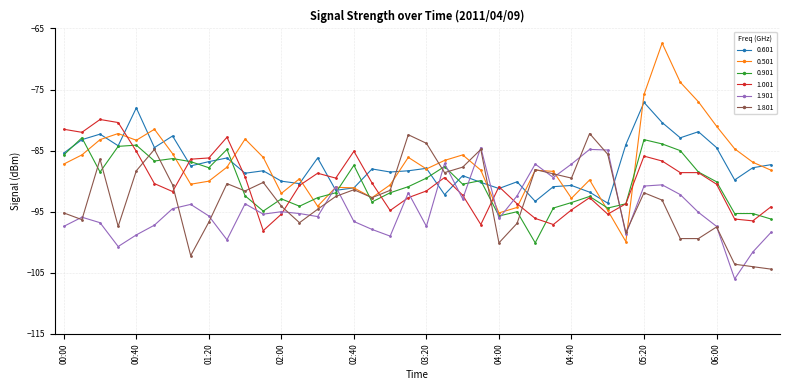

What is the value of the 0.601 point at the 15th from the left?

-86.2